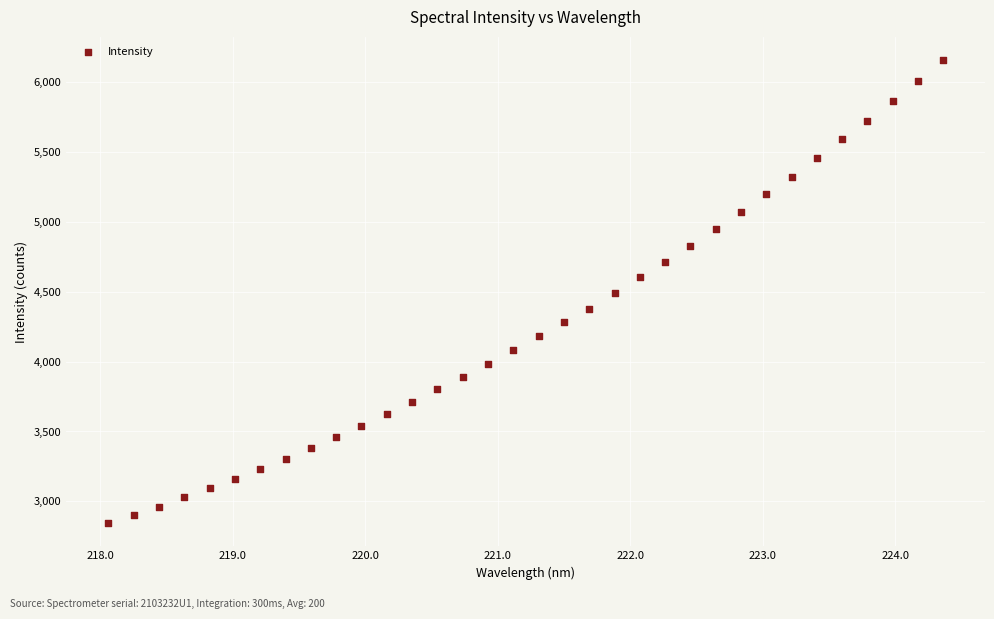

What is the range of Y values (max minus min)?

3312.0